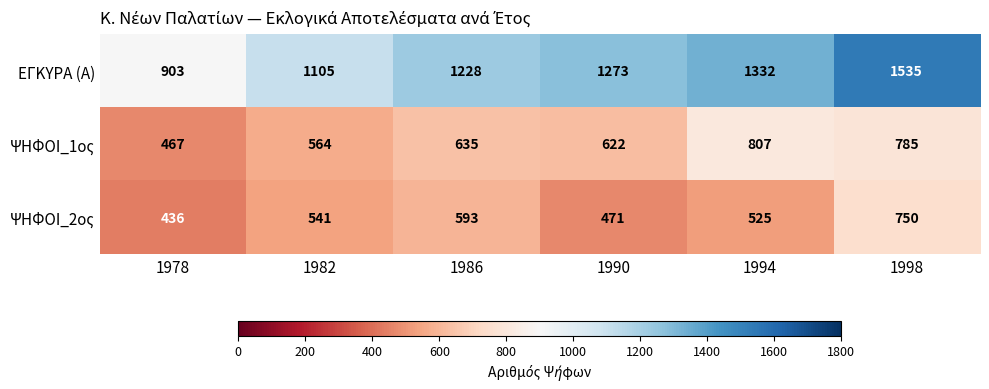

Count the number of data series in this chart.

3